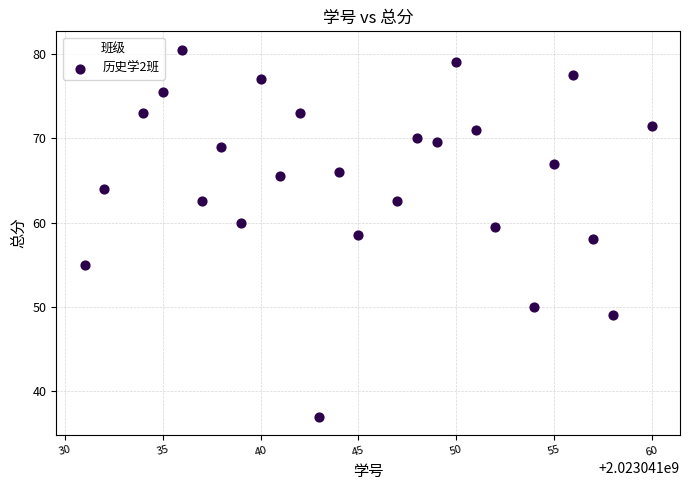

What is the range of X values (max minus min)?

29.0